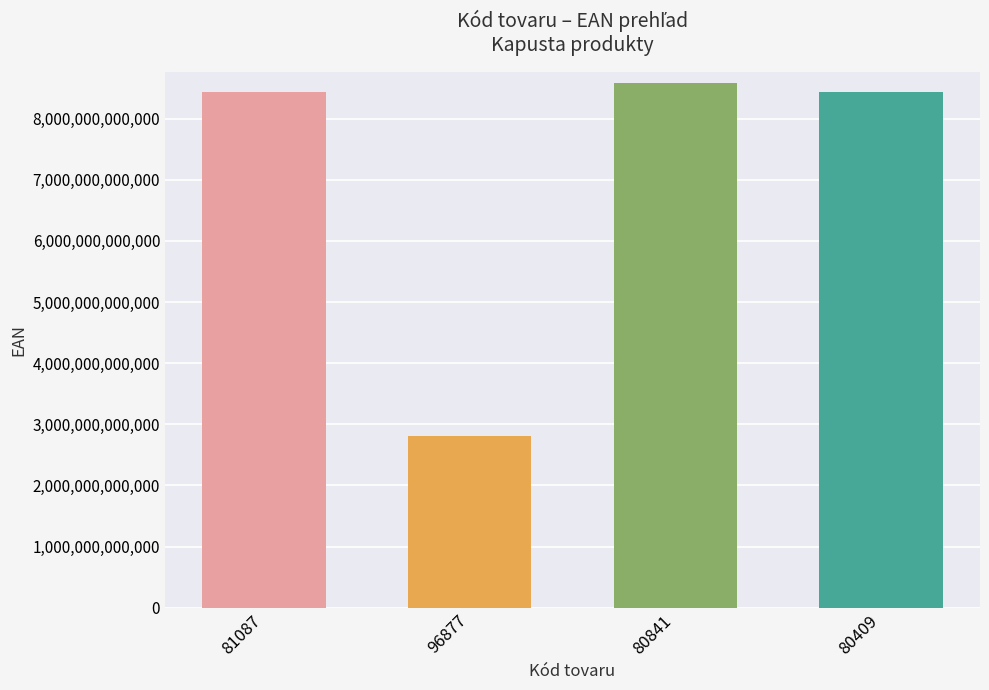

Which has a higher value, 96877 or 80841?

80841